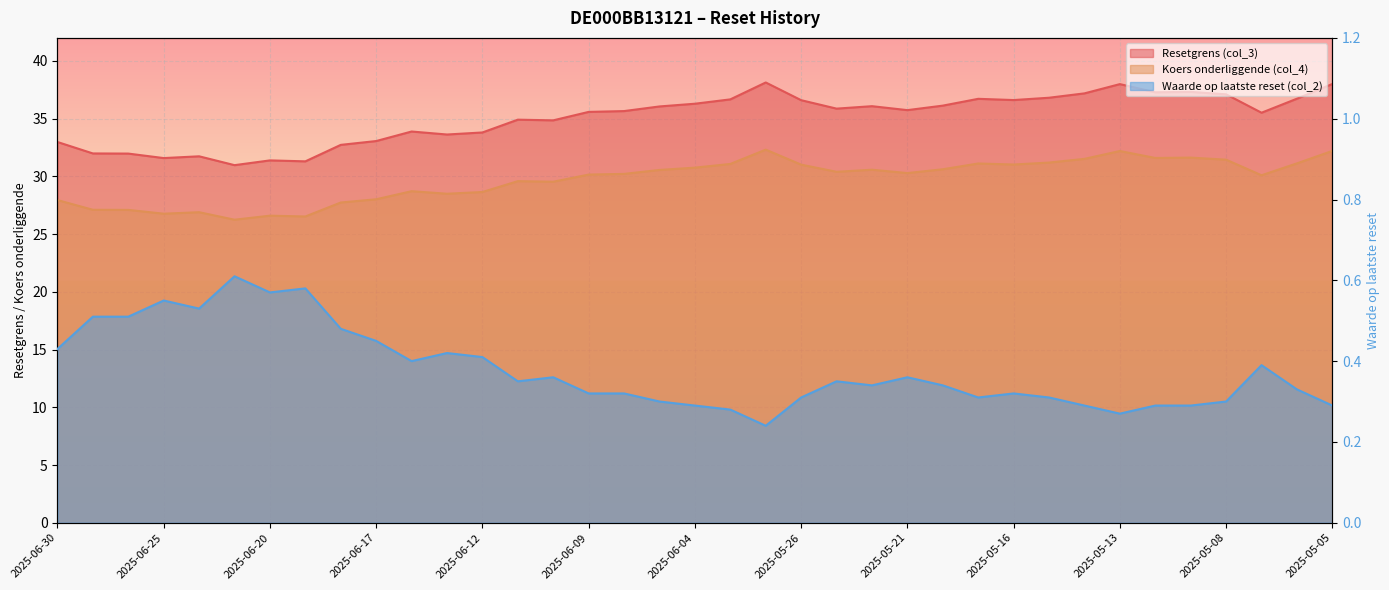

Is it true that Koers onderliggende (col_4) equals 14.8 at 2025-06-16?

False